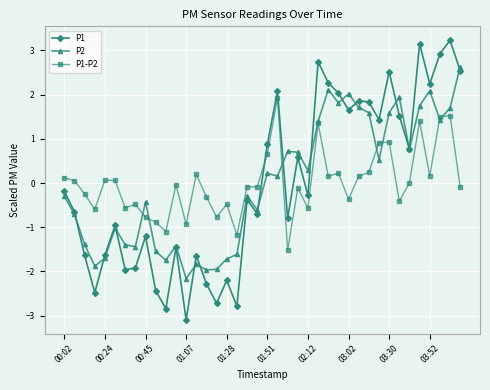

Which series has the largest range (max minus min)?

P1